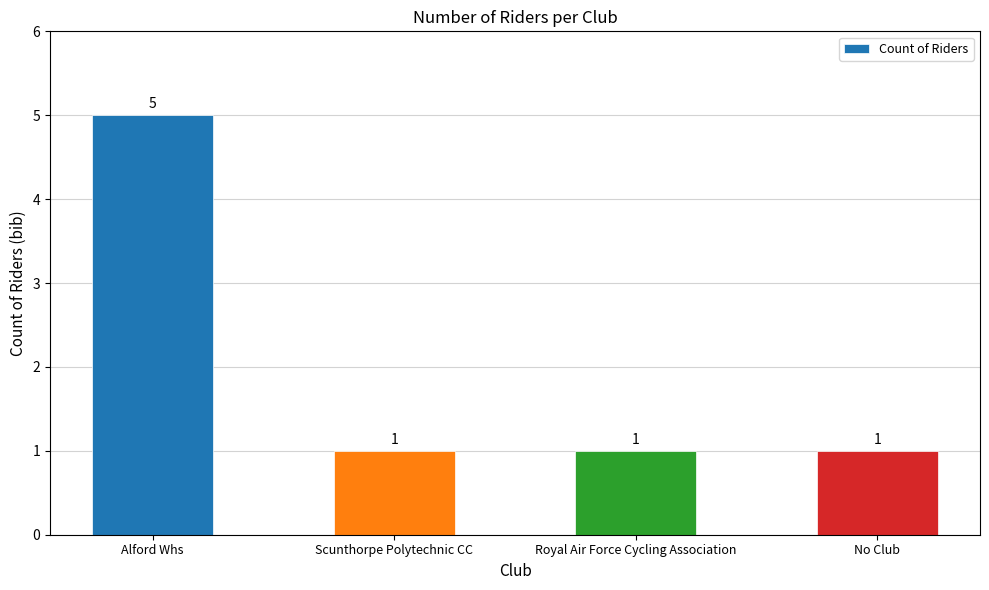

What is the greatest value displayed?

5